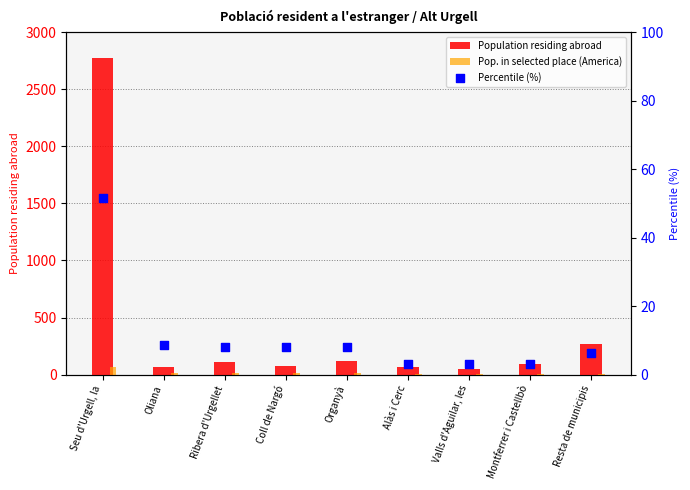

Is the value of Percentile (%) at Alàs i Cerc greater than the value of Pop. in selected place (America) at Organyà?

No